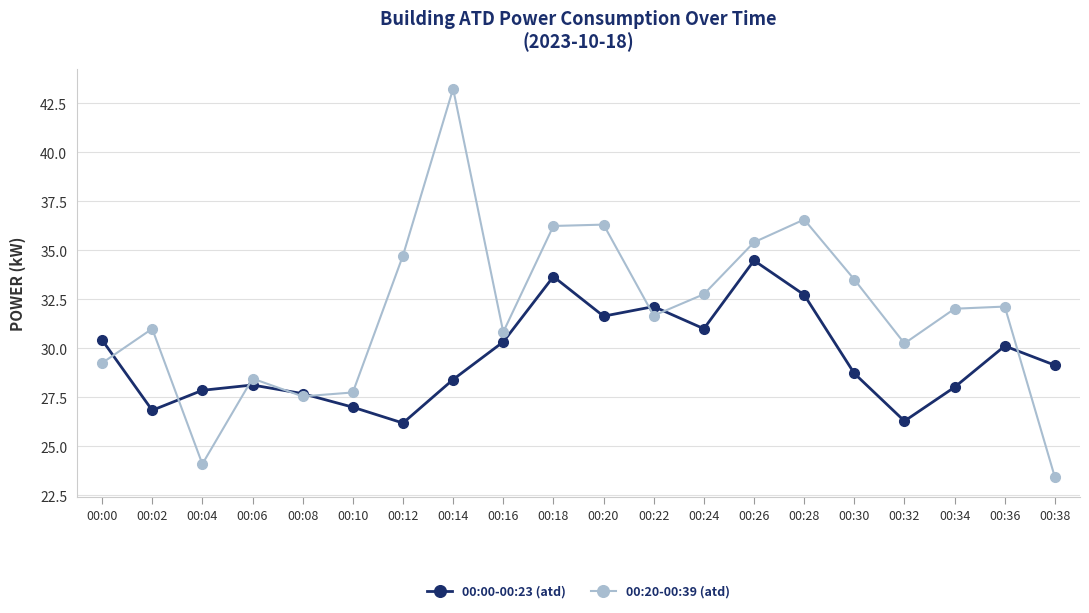

True or false: 00:00-00:23 (atd) has a value of 28.4 at 00:14.

True